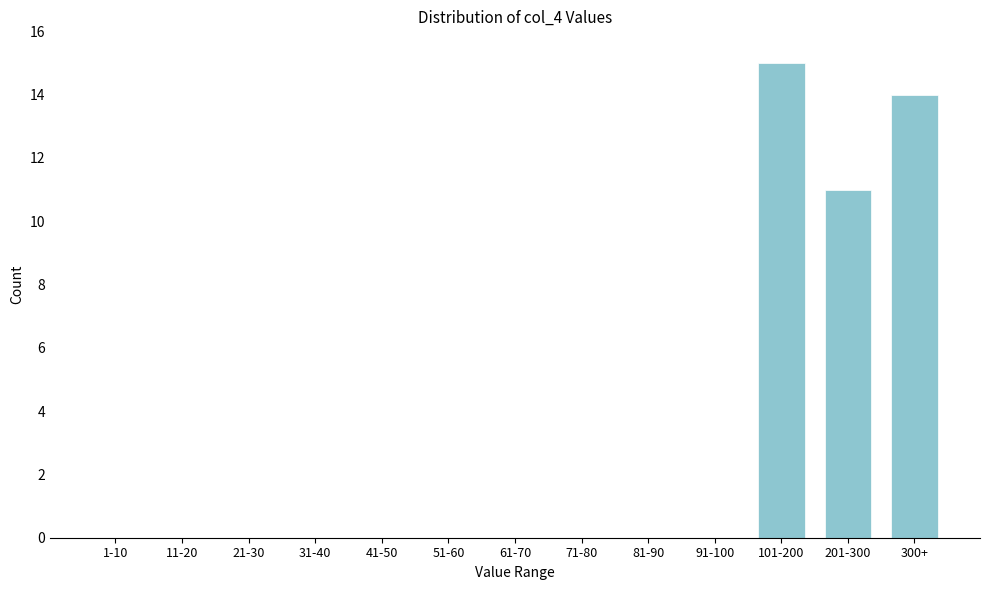

Reading left to right, list all the values displayed in this chart.

1-10=0	11-20=0	21-30=0	31-40=0	41-50=0	51-60=0	61-70=0	71-80=0	81-90=0	91-100=0	101-200=15	201-300=11	300+=14